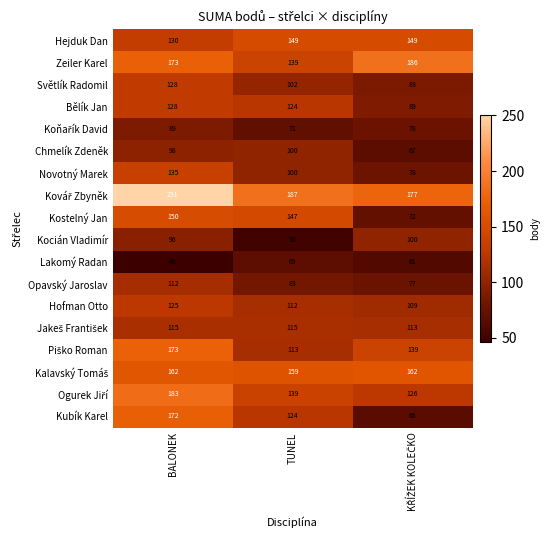

At how many categories does at least one series exceed 211?

1